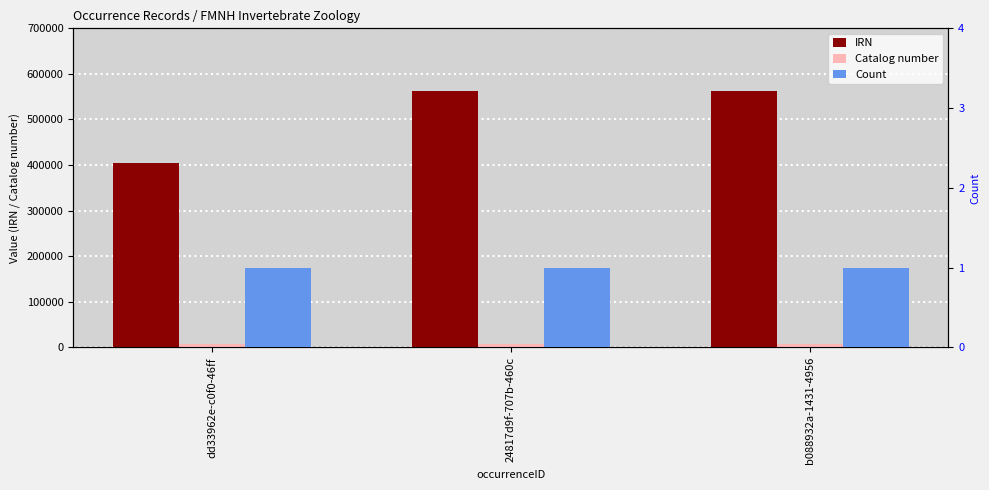

What is the difference between the maximum and second lowest values in the IRN series?

1